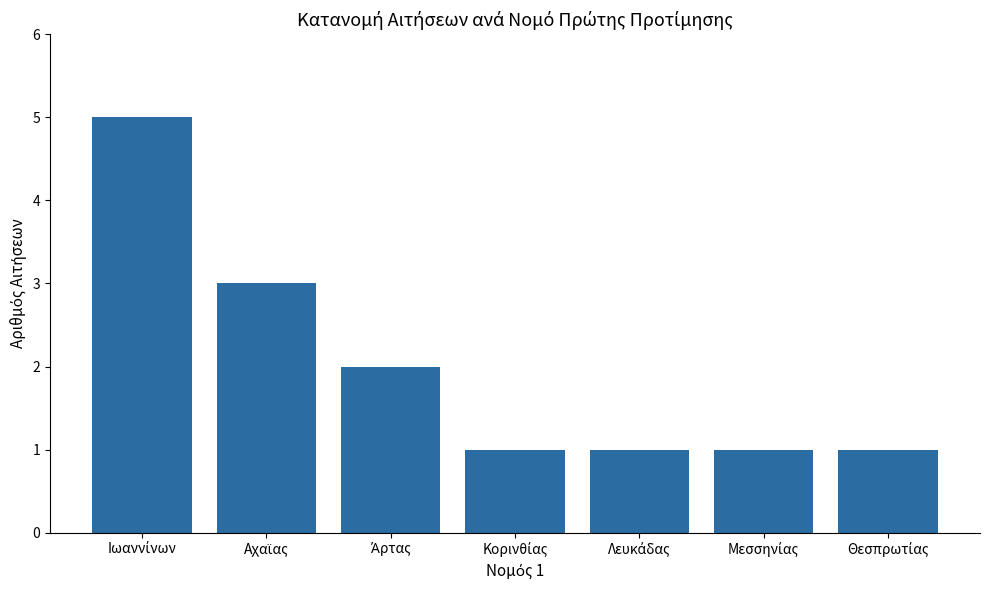

What is the greatest value displayed?

5